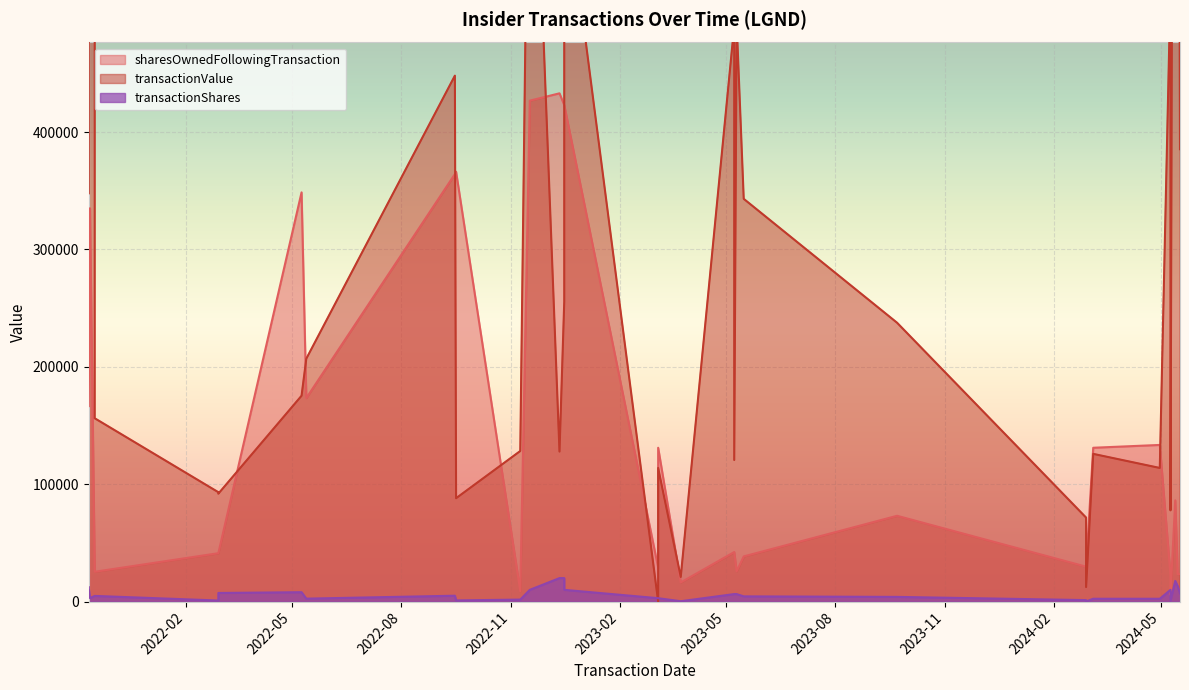

Rank the series by their average value, from highest to lowest.

transactionValue, sharesOwnedFollowingTransaction, transactionShares